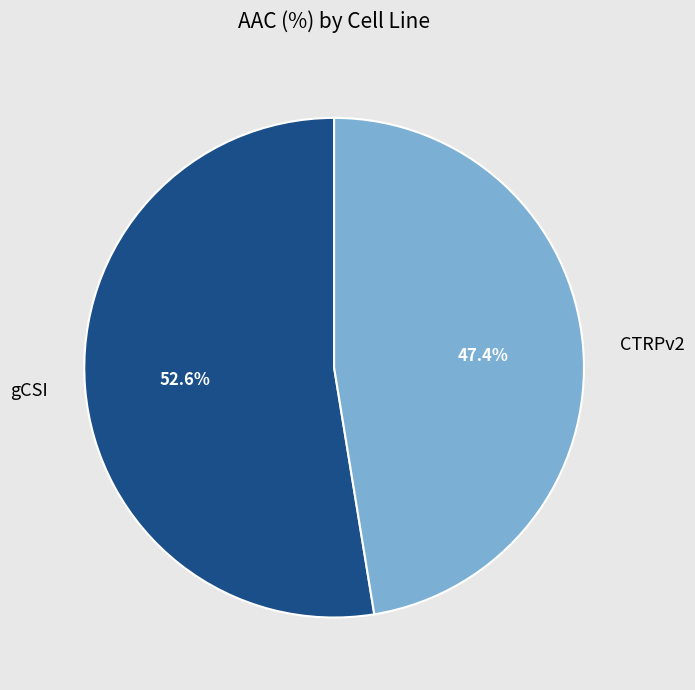

To the nearest percent, what percentage of the pie is CTRPv2?

47%